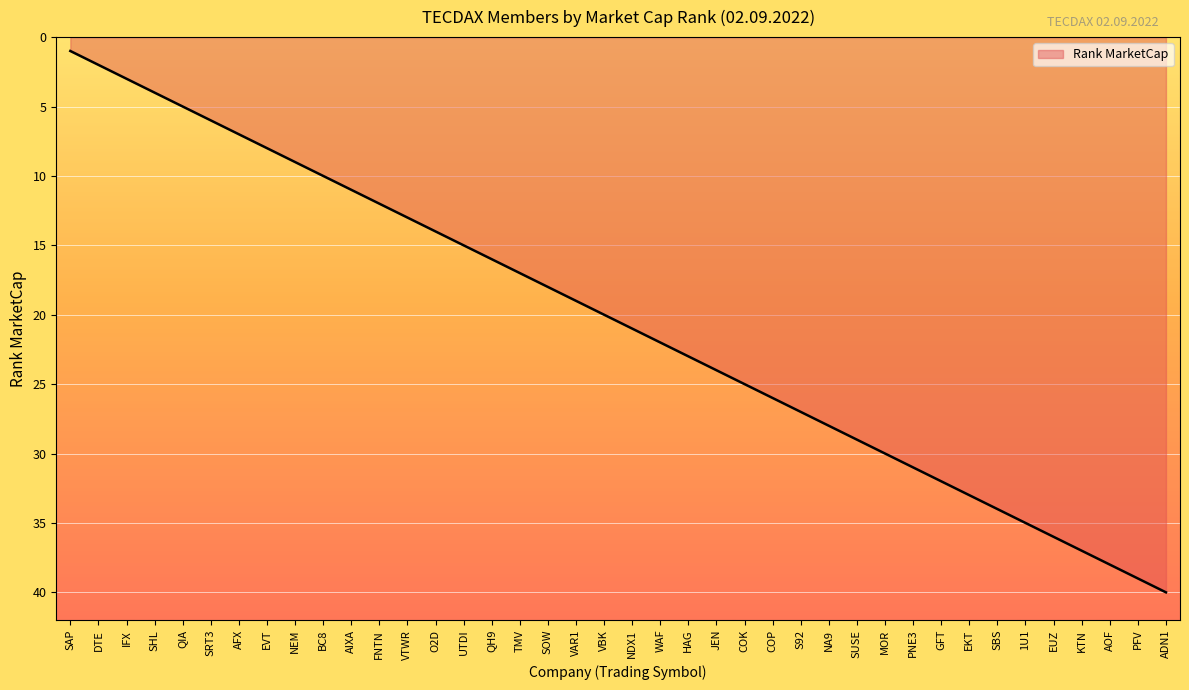

Is it true that the value at S92 is 27?

True